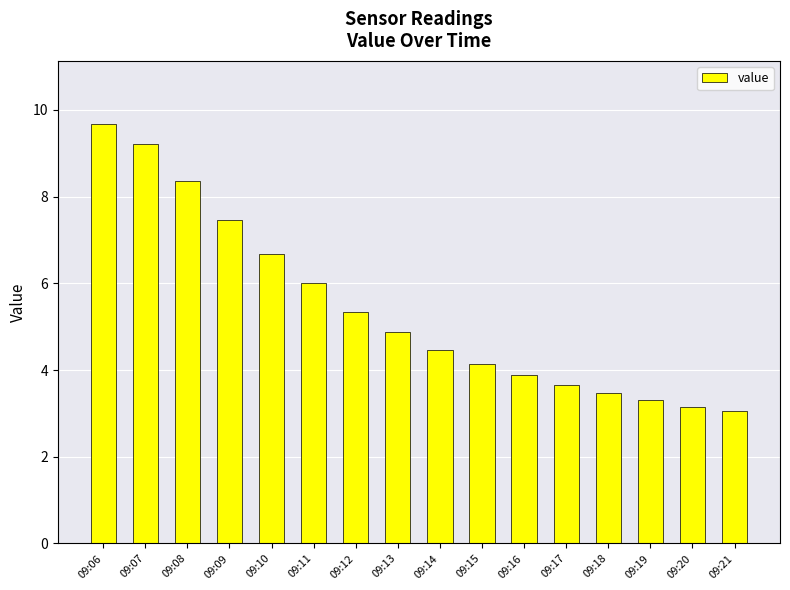

Where is the data nearest to the value 6?

09:11